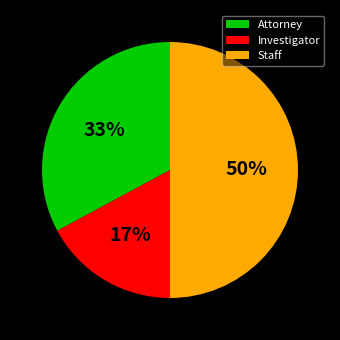

What is the largest slice in the pie chart?

Staff